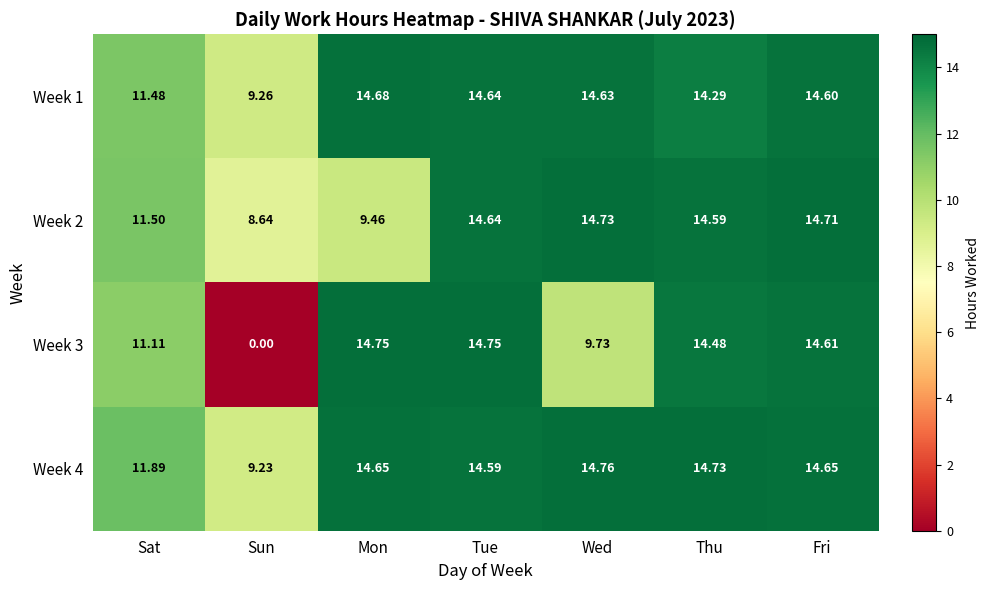

What is the spread (max minus min) of values at Mon?

5.3